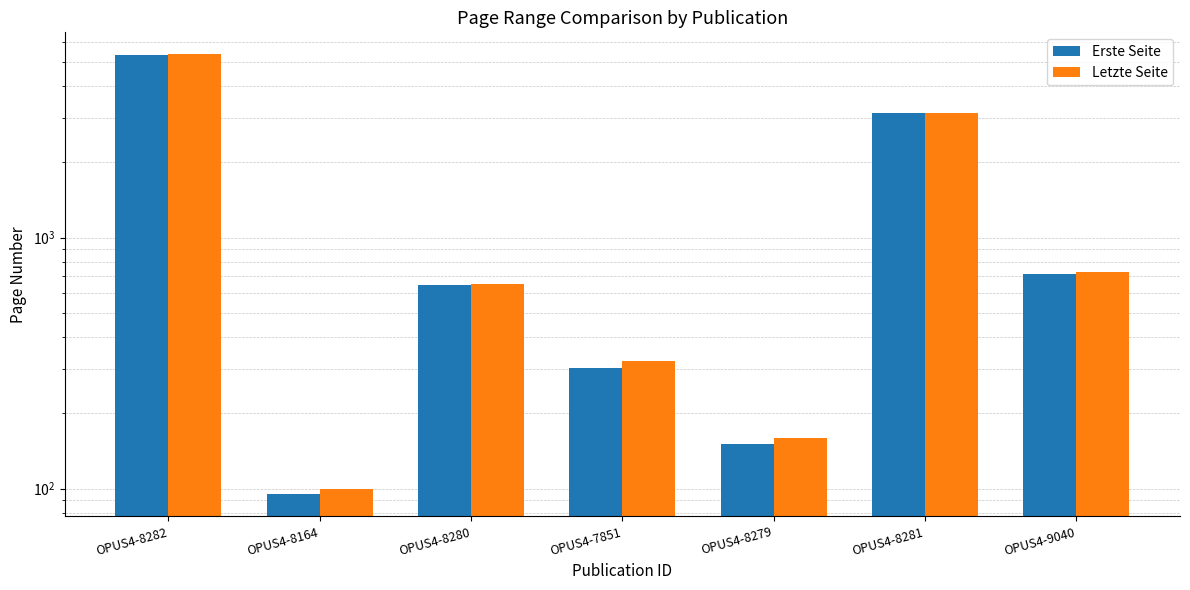

List the labels in order of Erste Seite value, smallest first.

OPUS4-8164, OPUS4-8279, OPUS4-7851, OPUS4-8280, OPUS4-9040, OPUS4-8281, OPUS4-8282